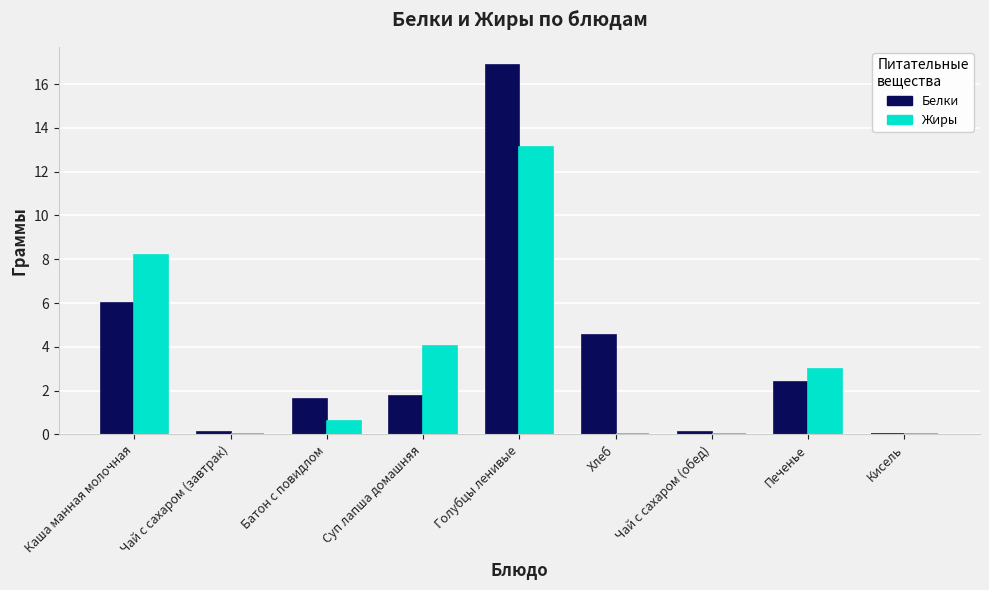

The value of Белки at Суп лапша домашняя is 1.8. True or false?

True